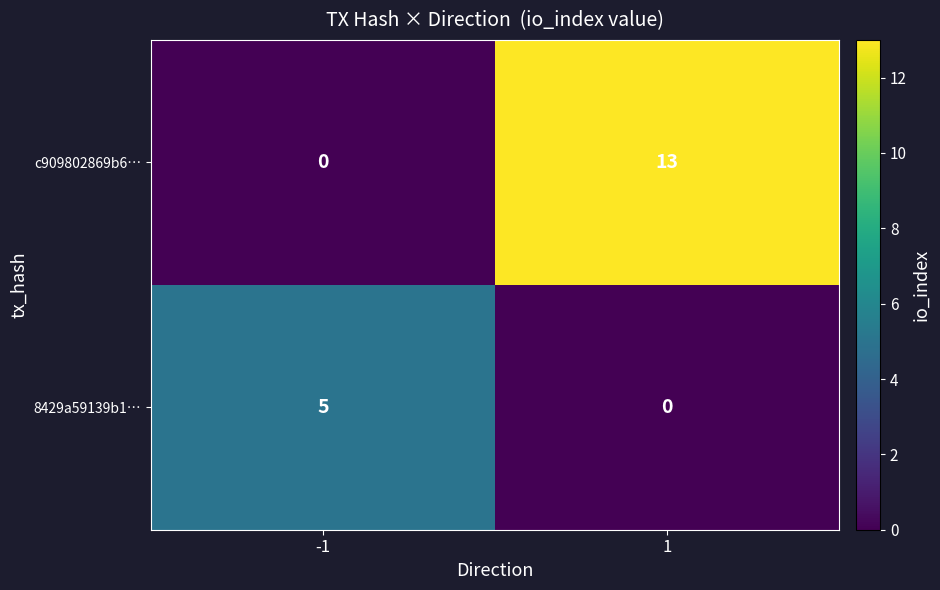

What is the sum of all c909802869b6… values?

13